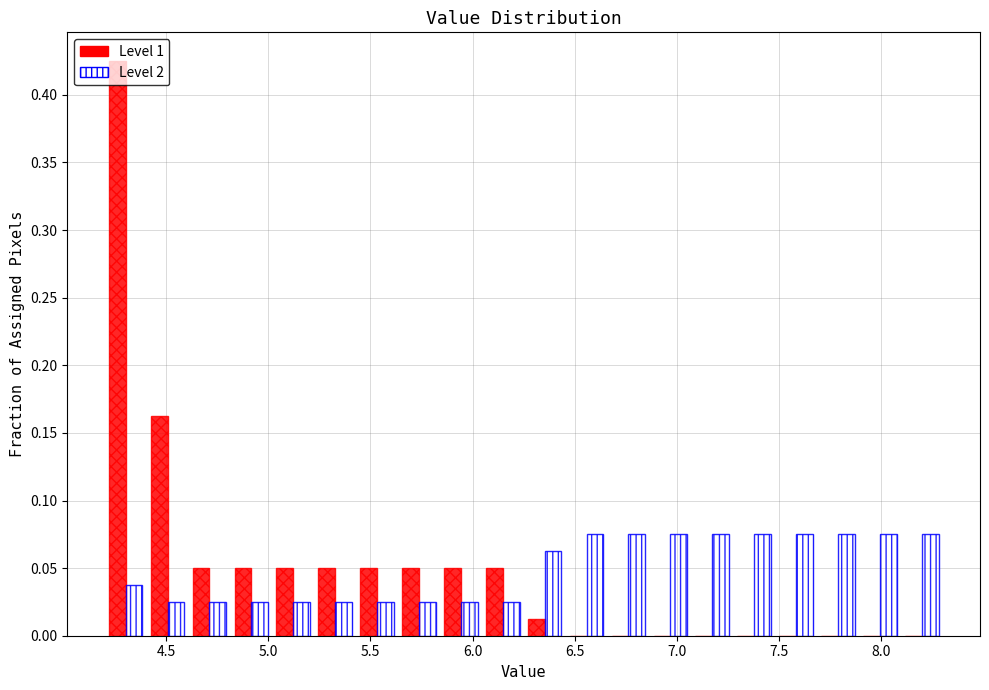

Reading left to right, list every range on the x-axis with the height of the bar of each series over it. Neither the bar edges nor the heights are printed on the chart, so give them approximately, as read against the axes.

4.200 to 4.405: Level 1=0.425	Level 2=0.040
4.405 to 4.610: Level 1=0.165	Level 2=0.025
4.610 to 4.815: Level 1=0.050	Level 2=0.025
4.815 to 5.020: Level 1=0.050	Level 2=0.025
5.020 to 5.225: Level 1=0.050	Level 2=0.025
5.225 to 5.430: Level 1=0.050	Level 2=0.025
5.430 to 5.635: Level 1=0.050	Level 2=0.025
5.635 to 5.840: Level 1=0.050	Level 2=0.025
5.840 to 6.045: Level 1=0.050	Level 2=0.025
6.045 to 6.250: Level 1=0.050	Level 2=0.025
6.250 to 6.455: Level 1=0.015	Level 2=0.065
6.455 to 6.660: Level 1=0	Level 2=0.075
6.660 to 6.865: Level 1=0	Level 2=0.075
6.865 to 7.070: Level 1=0	Level 2=0.075
7.070 to 7.275: Level 1=0	Level 2=0.075
7.275 to 7.480: Level 1=0	Level 2=0.075
7.480 to 7.685: Level 1=0	Level 2=0.075
7.685 to 7.890: Level 1=0	Level 2=0.075
7.890 to 8.095: Level 1=0	Level 2=0.075
8.095 to 8.300: Level 1=0	Level 2=0.075